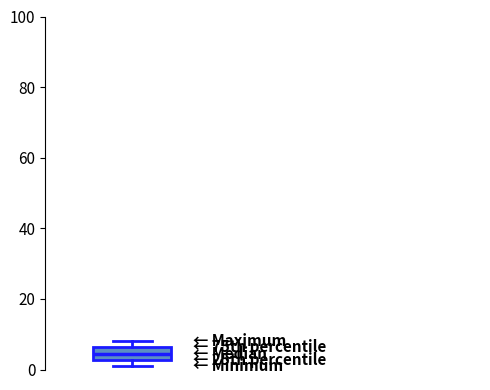

Transcribe this box plot: give where the median line is, the range the box spans, and where the two whiskers end, as read against the y-axis. The values are not printed on the chart, so give them approximately, as read against the axis.

median 4, box 2 to 6, whiskers 2 (just below the box's lower edge) to 8